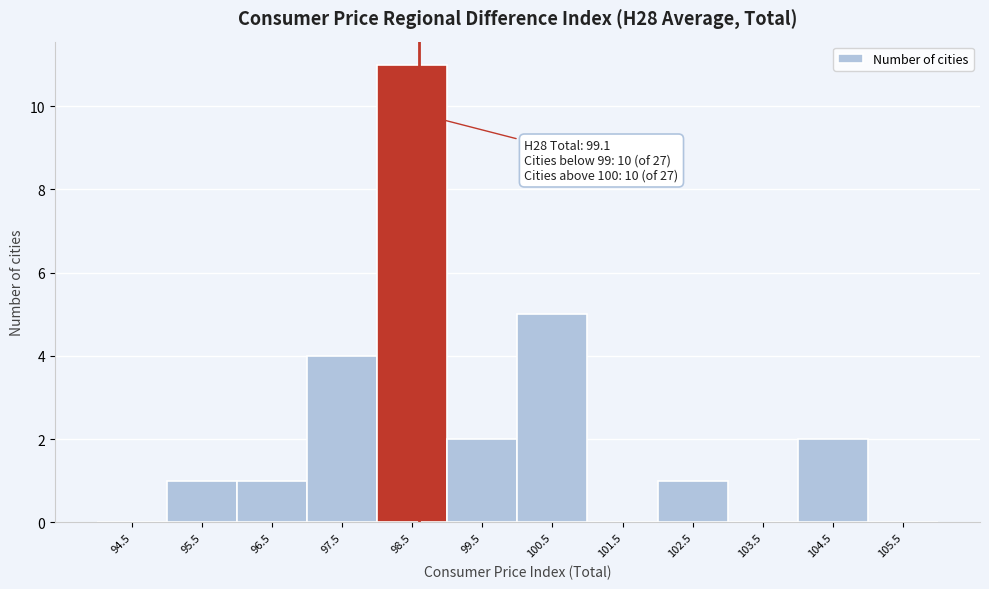

Reading left to right, extract all data points from this chart.

94.5=0	95.5=1	96.5=1	97.5=4	98.5=11	99.5=2	100.5=5	101.5=0	102.5=1	103.5=0	104.5=2	105.5=0